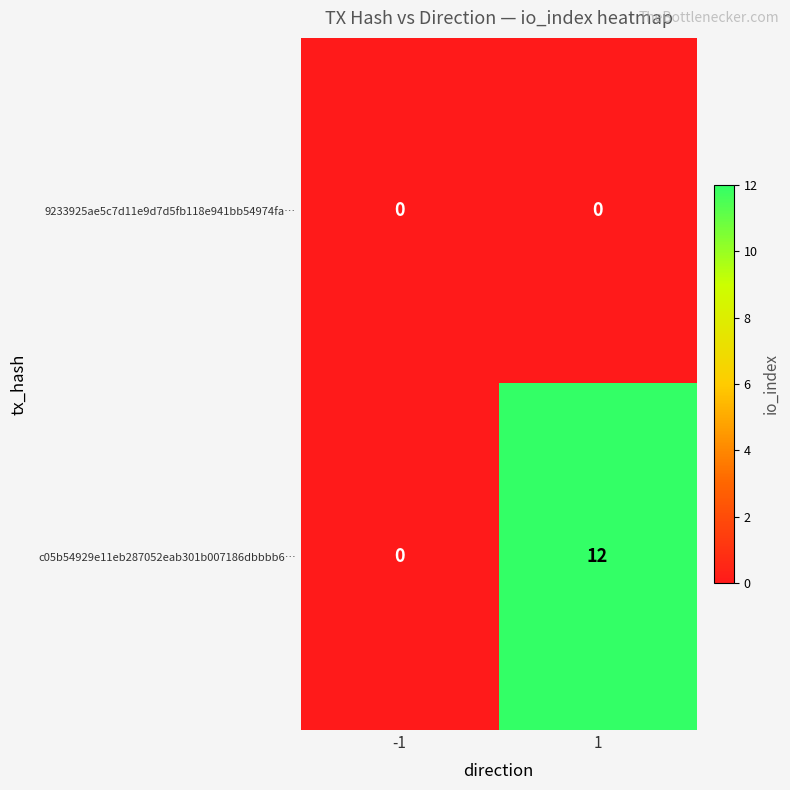

Which series has the largest total across all categories?

c05b54929e11eb287052eab301b007186dbbbb6…